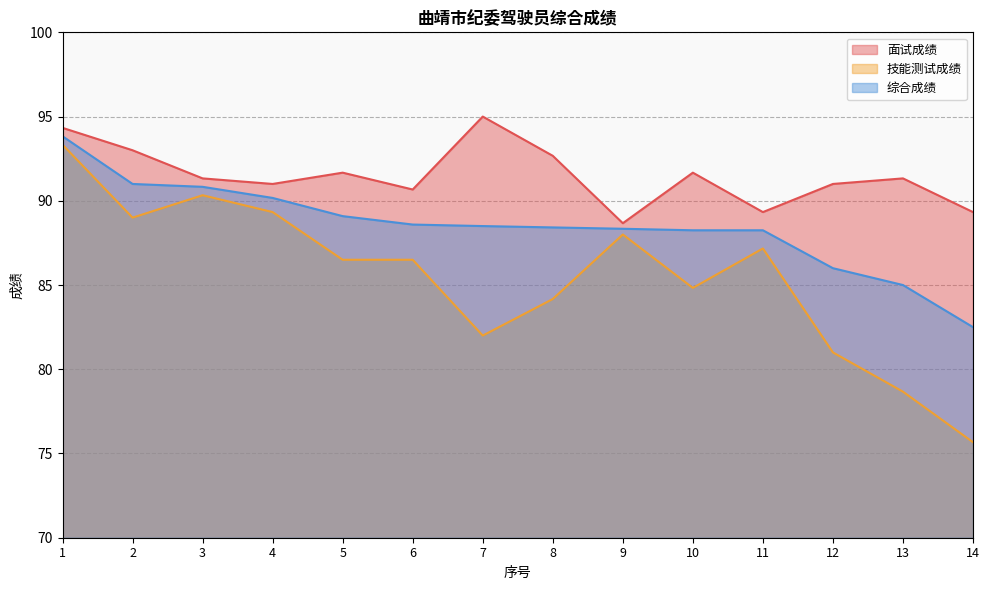

Reading left to right, what are all the values shown in this chart?

面试成绩: 94.3	93.0	91.3	91.0	91.7	90.7	95.0	92.7	88.7	91.7	89.3	91.0	91.3	89.3
技能测试成绩: 93.3	89.0	90.3	89.3	86.5	86.5	82.0	84.2	88.0	84.8	87.2	81.0	78.7	75.7
综合成绩: 93.8	91.0	90.8	90.2	89.1	88.6	88.5	88.4	88.3	88.2	88.2	86.0	85.0	82.5